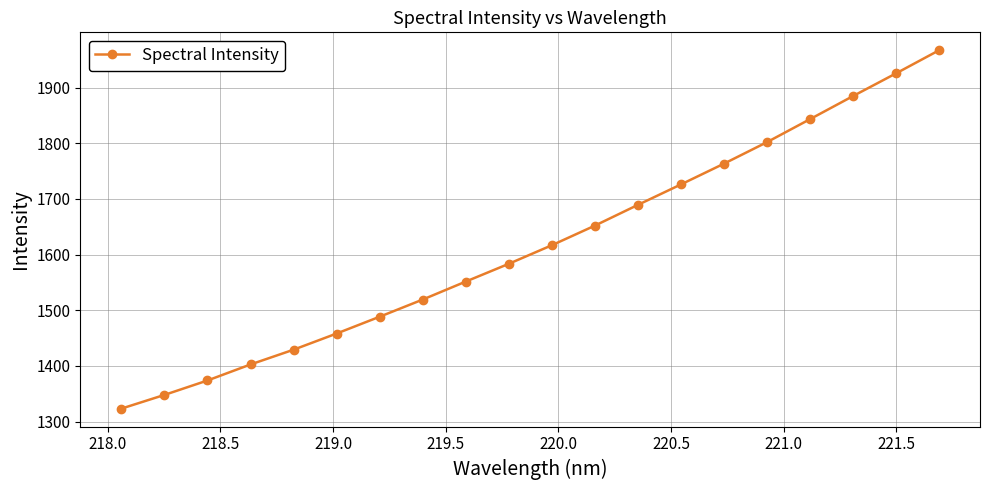

True or false: the data has more than 1 interior local peaks.

False